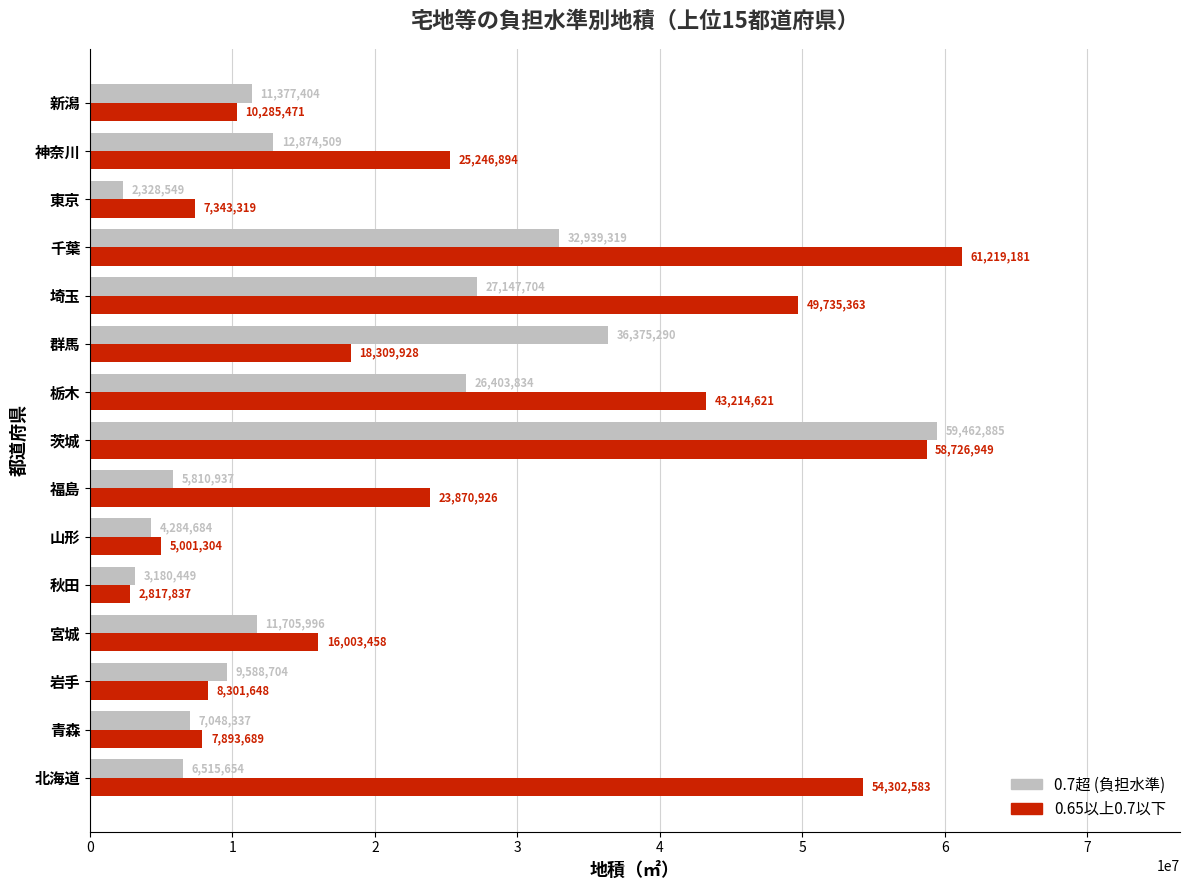

What is the maximum value shown in the chart?

61219181